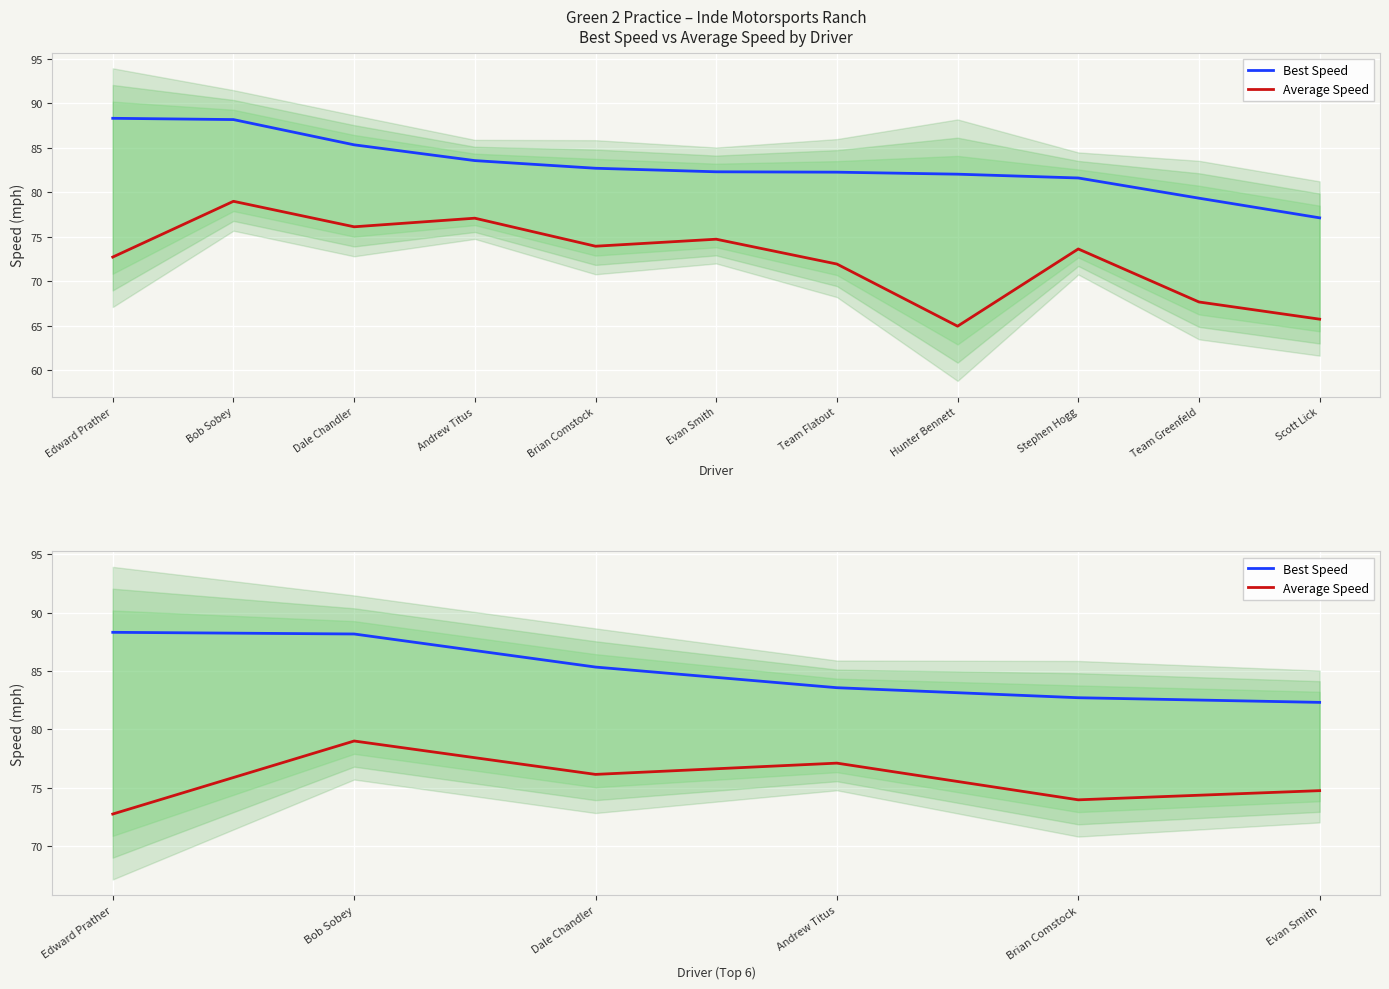

Where does the Average Speed series first go above 76?

Bob Sobey